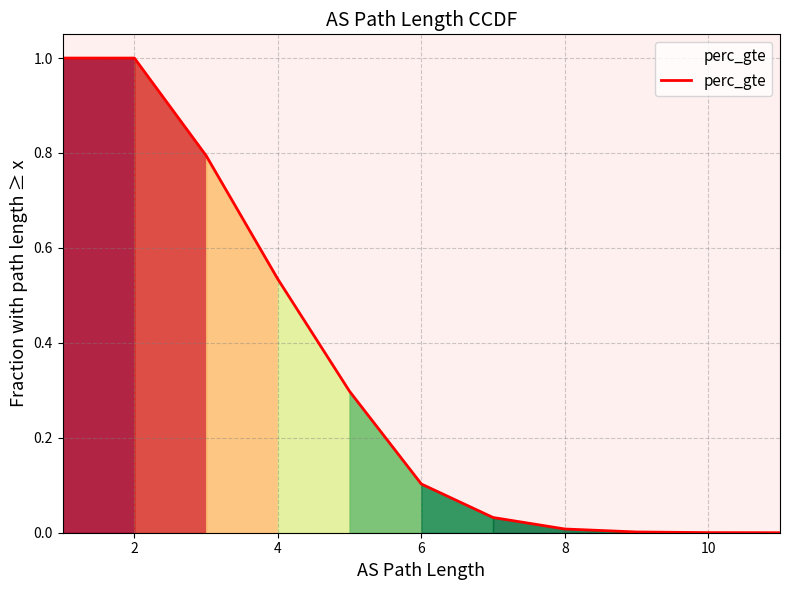

Where is the data nearest to the value 0?

11